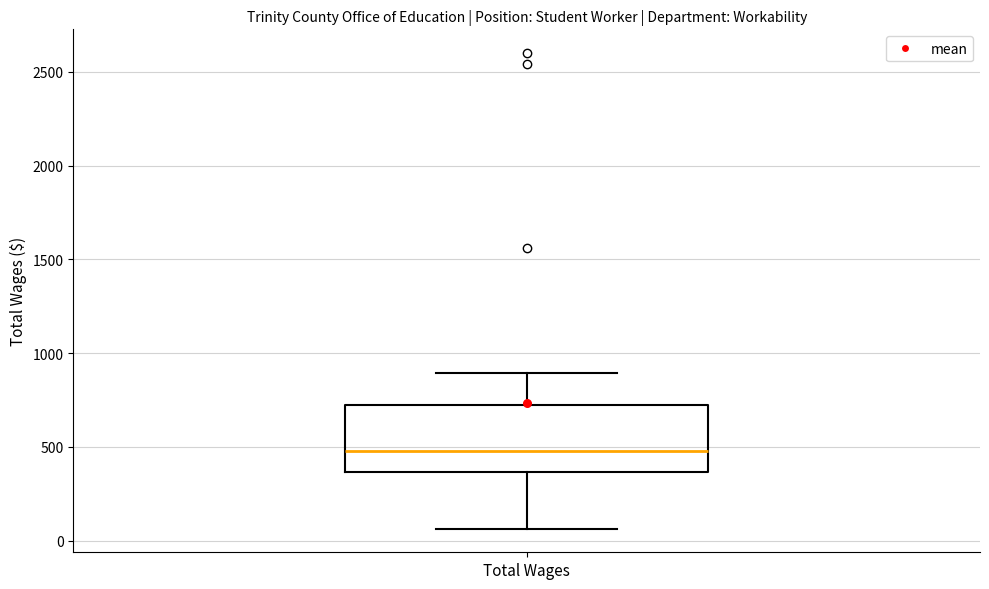

Where does the upper whisker of the box for Total Wages end on the y-axis? The values are not printed on the chart, so give them approximately, as read against the axis.

900